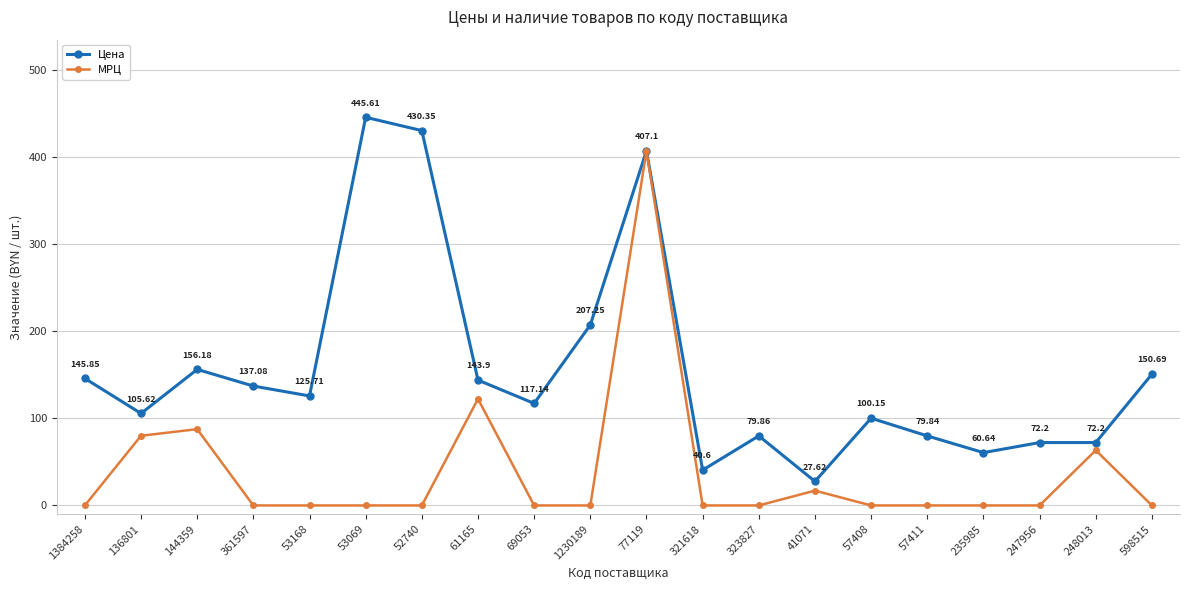

Where is the first local maximum for МРЦ?

144359